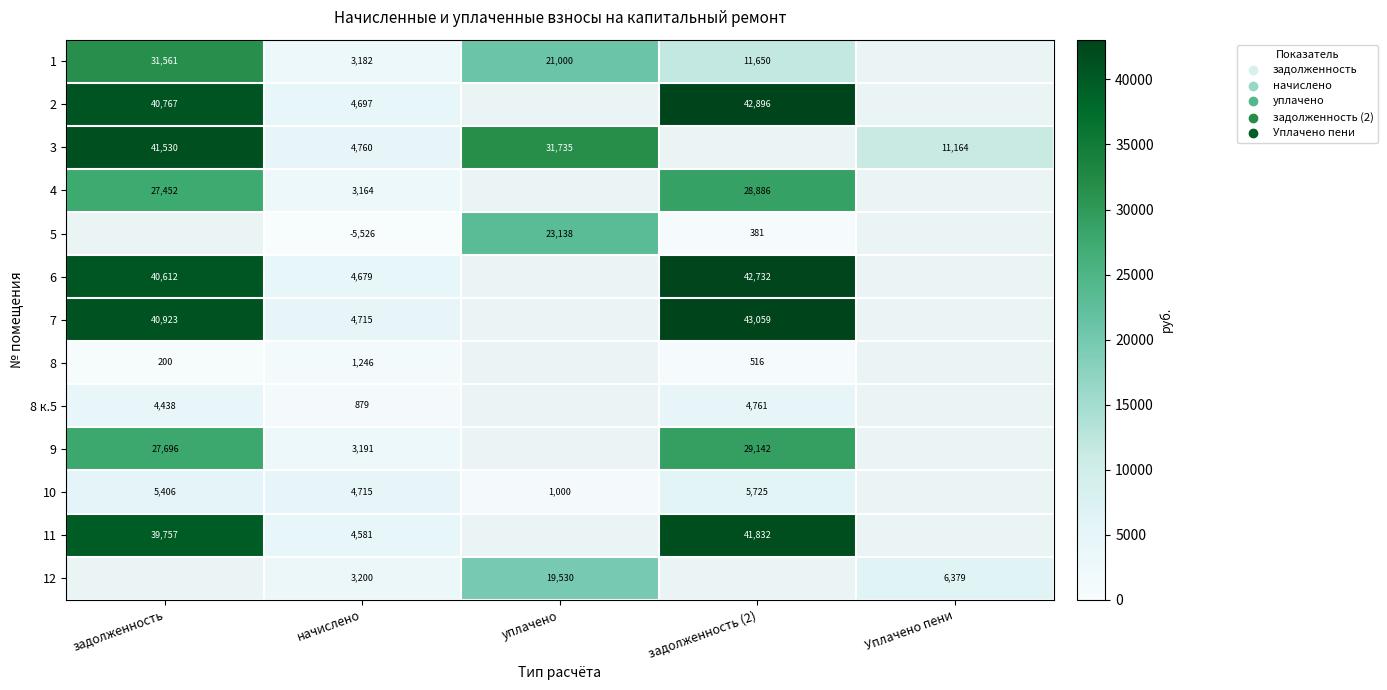

True or false: 2 has a value of 40767 at задолженность.

True